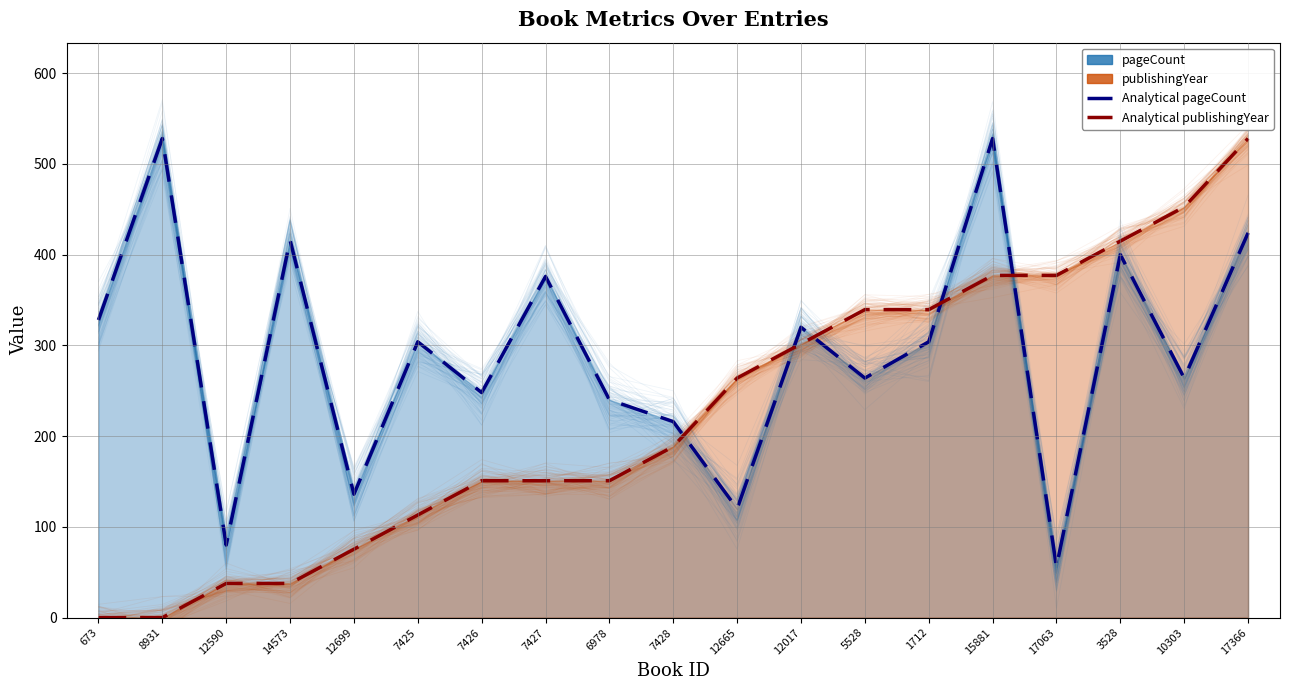

What is the label of the 15th point from the left?

15881